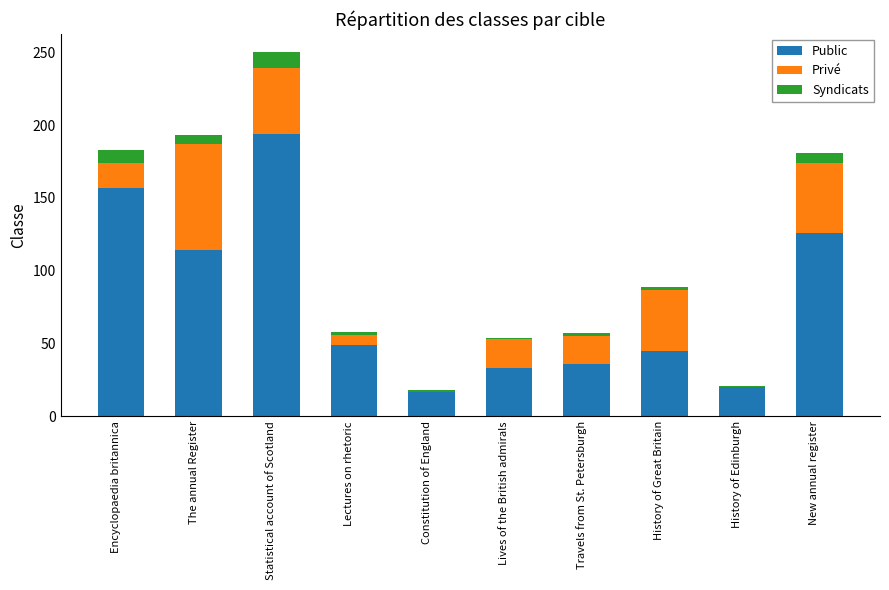

At which category is the sum across all series the highest?

Statistical account of Scotland